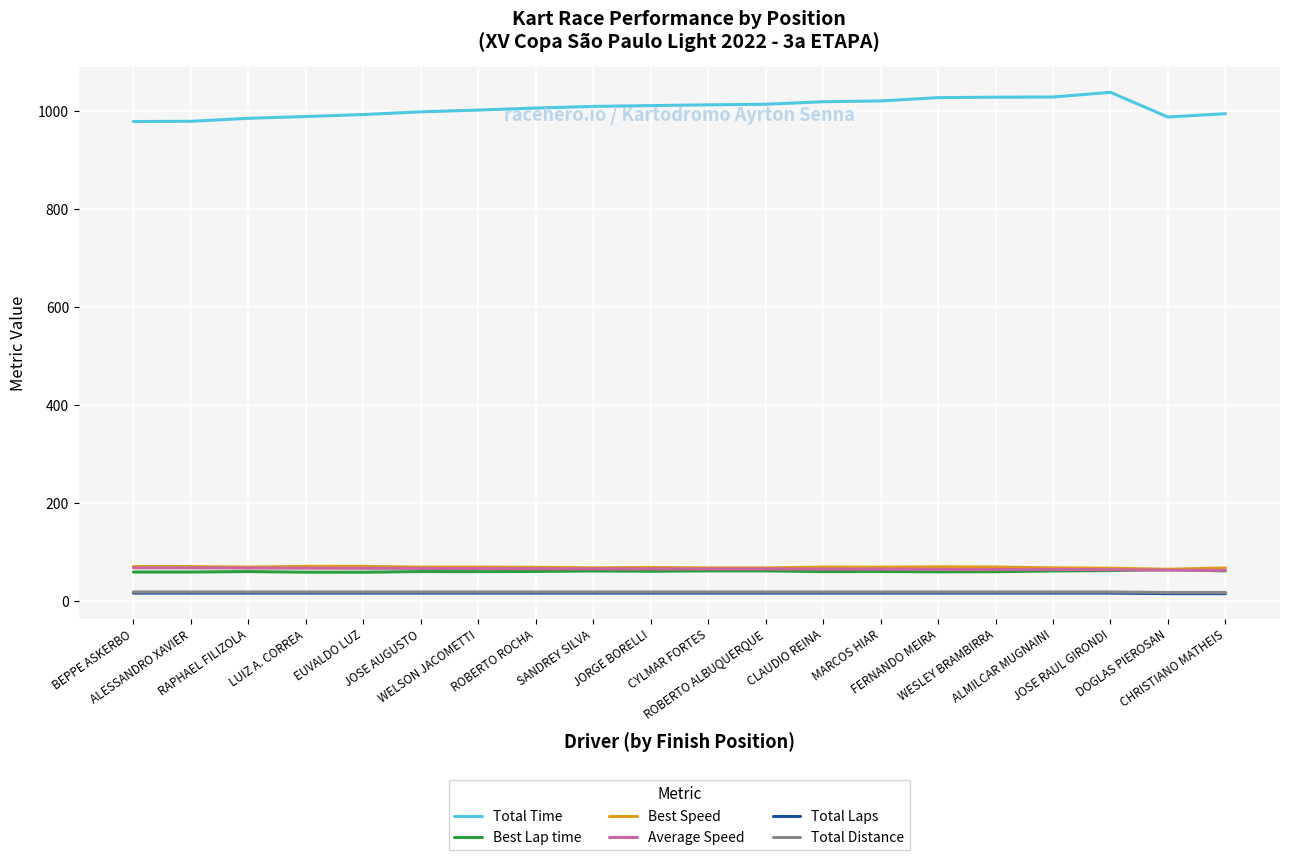

What is the approximate value of Best Speed at JORGE BORELLI?

68.3